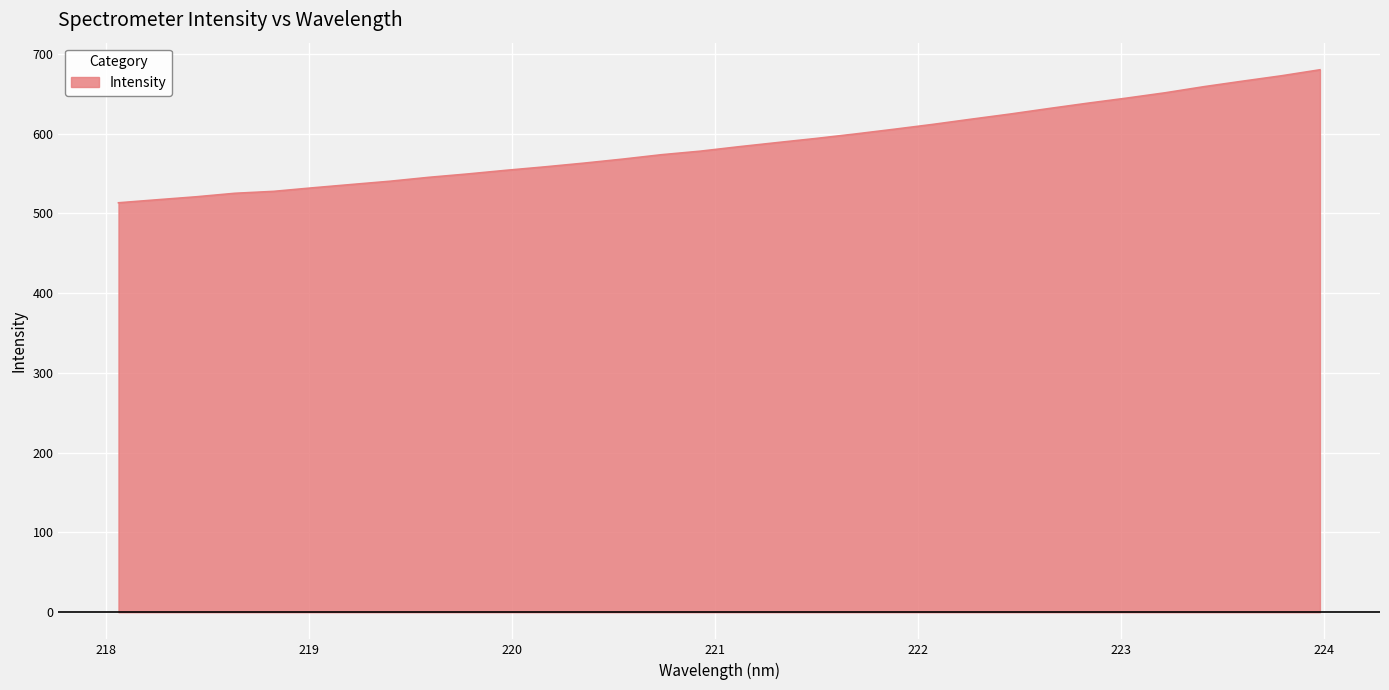

What is the greatest value displayed?

679.9